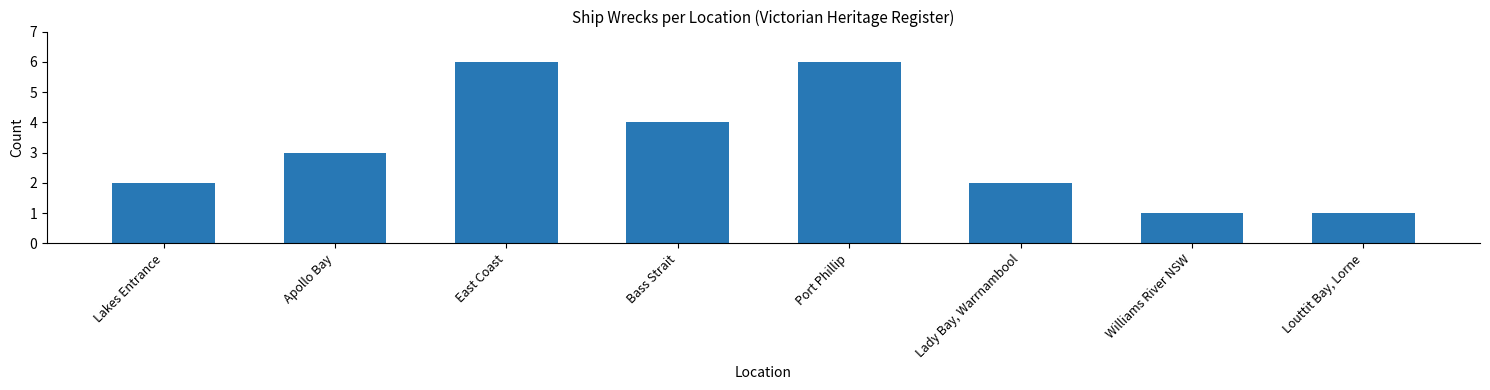

What is the difference between the maximum and minimum values?

5